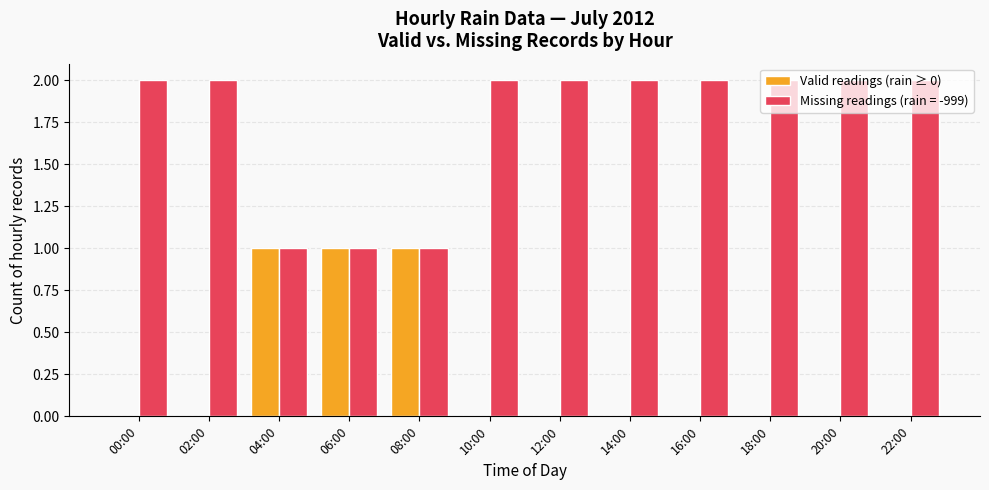

What is the sum of all Missing readings (rain = -999) values?

21